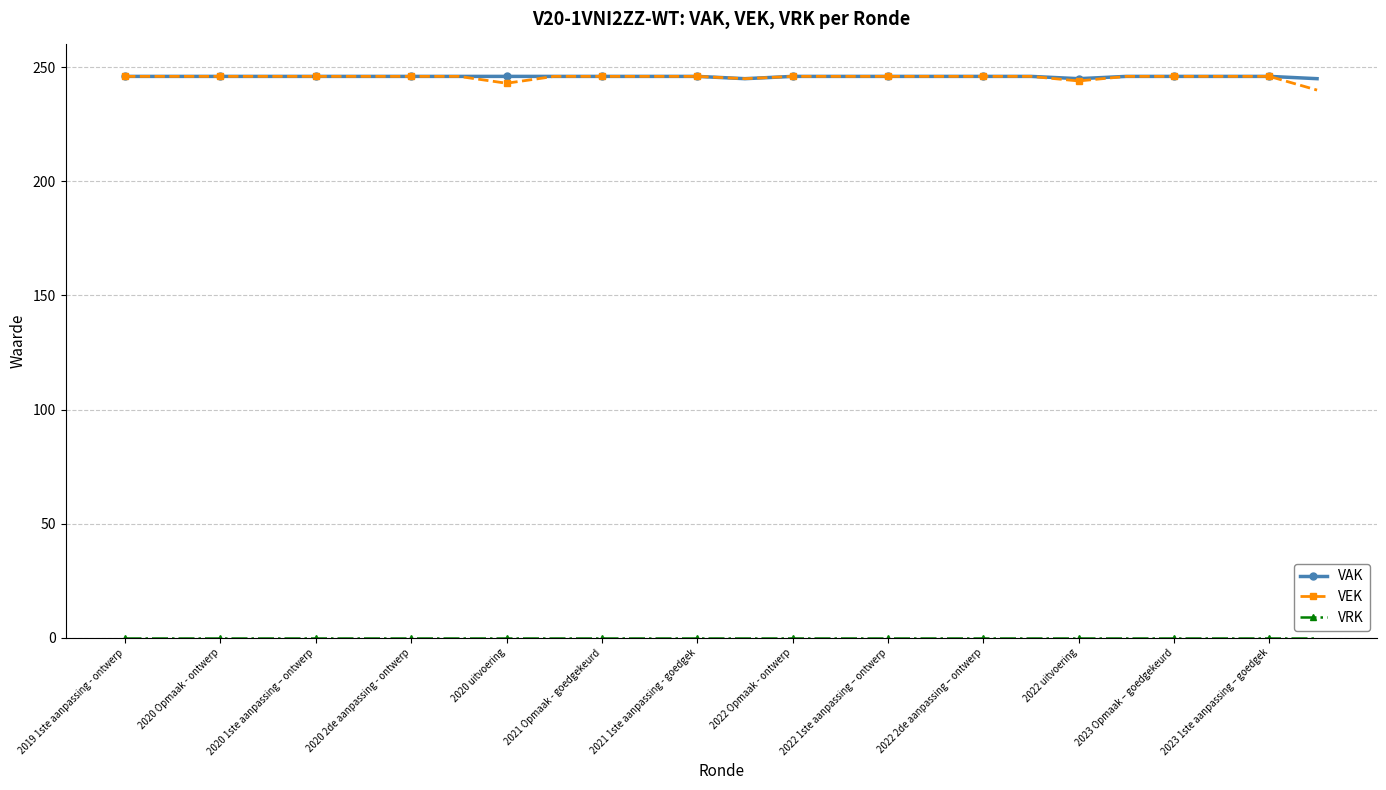

What is the lowest value of the VAK series?

245